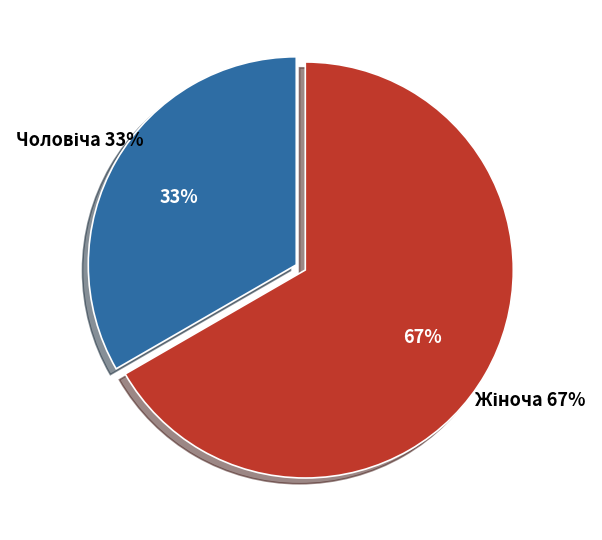

What is the total percentage of Чоловіча and Жіноча?

100.0%